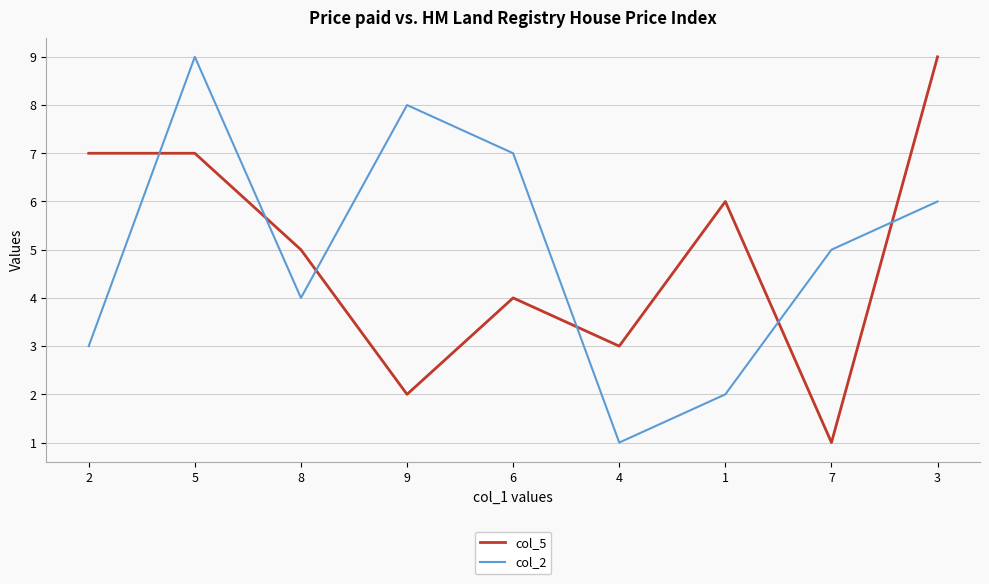

How many lines are shown in the chart?

2